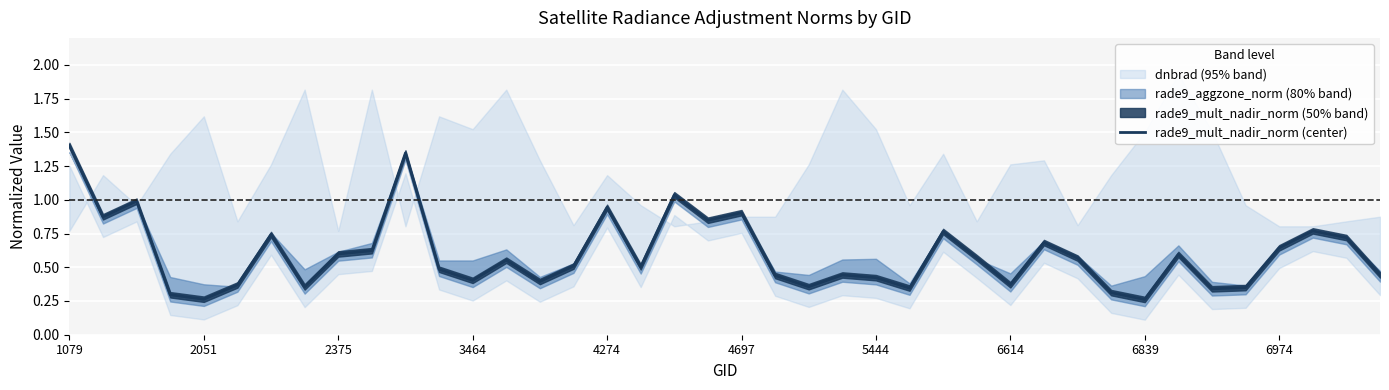

What is the difference between the maximum and minimum values?

1.1